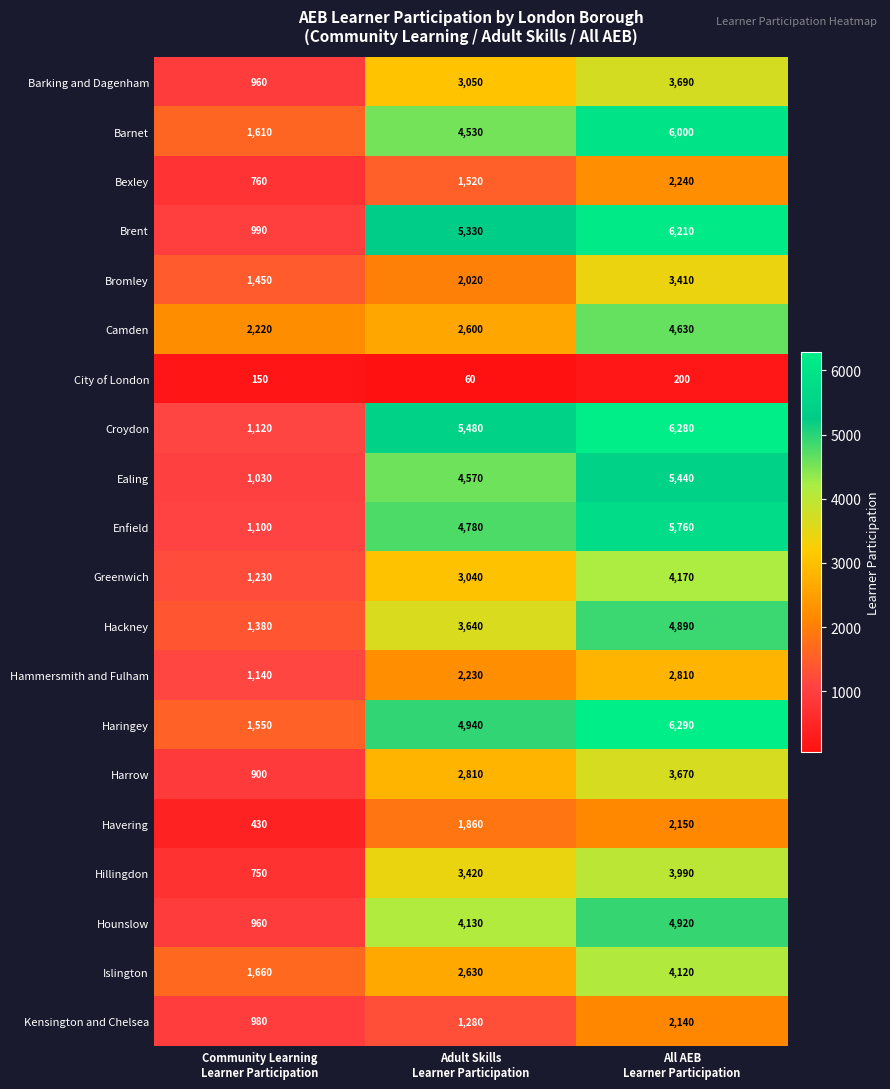

What is the total value across all series at Community Learning
Learner Participation?

22370